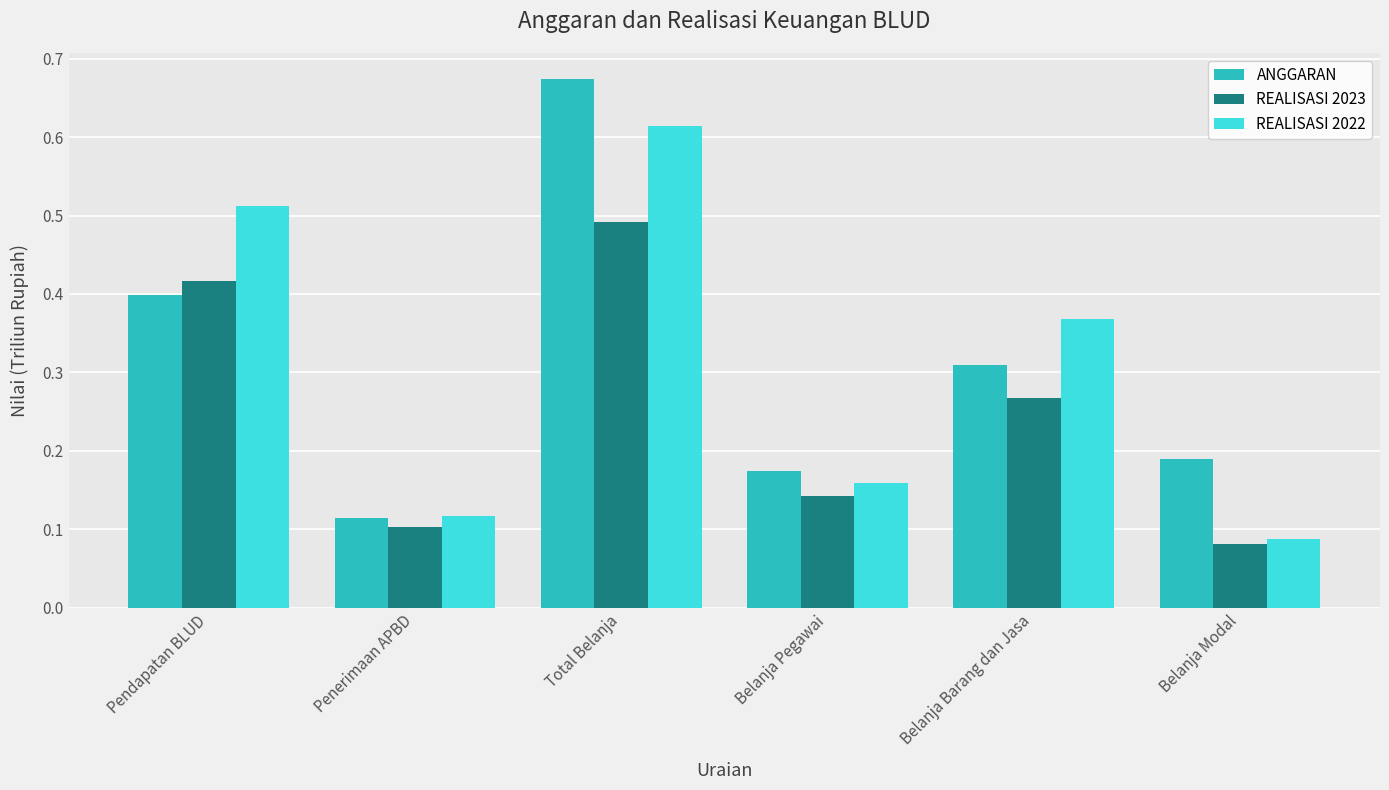

At which label is REALISASI 2022 closest to 0?

Belanja Modal